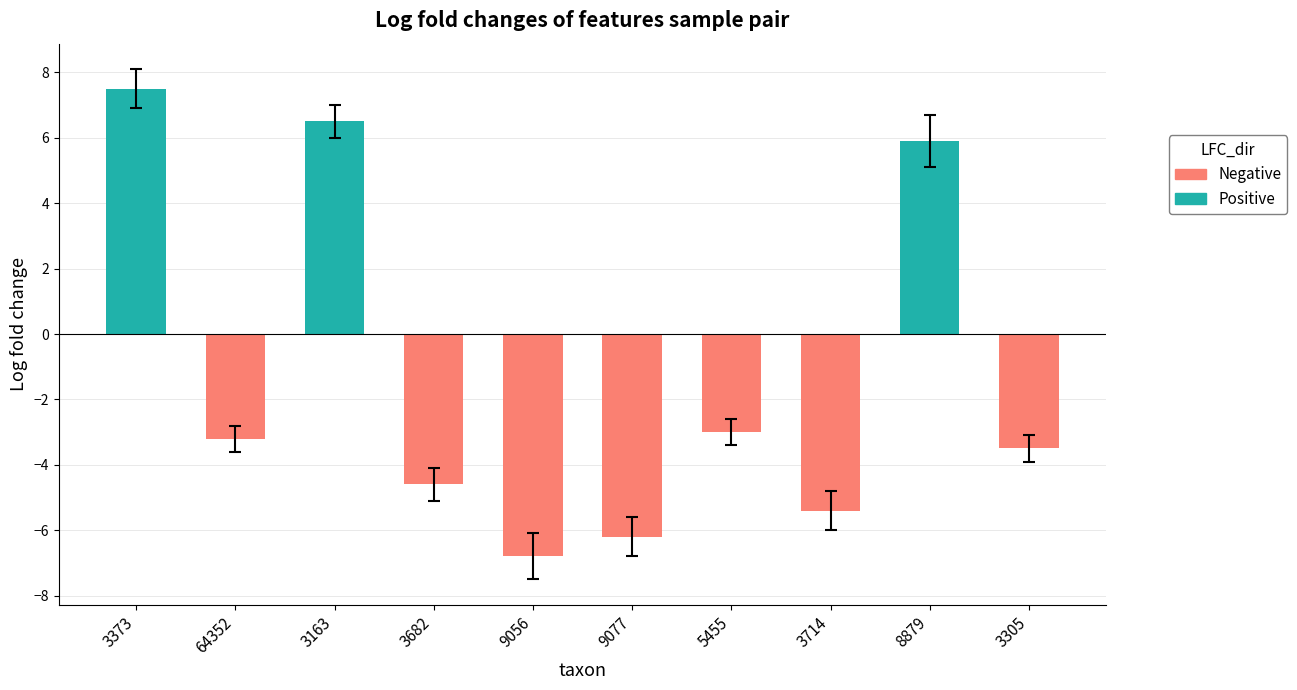

How many data points in Negative are less than -3?

6